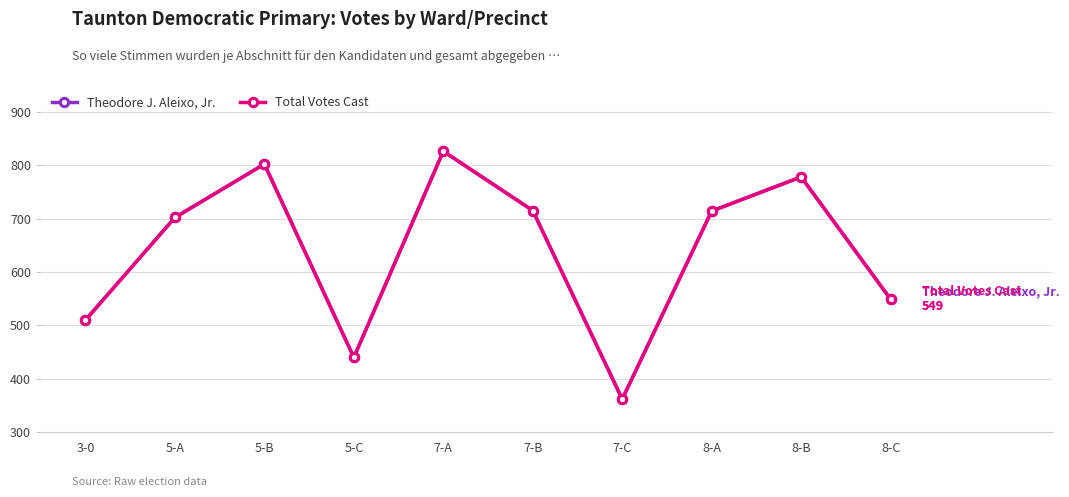

Does the chart have visible grid lines?

Yes